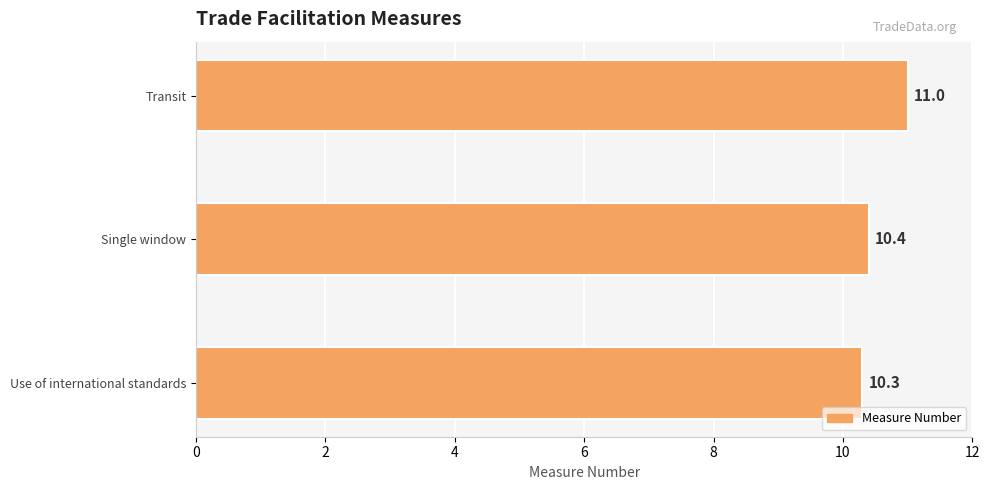

What is the average value?

10.6